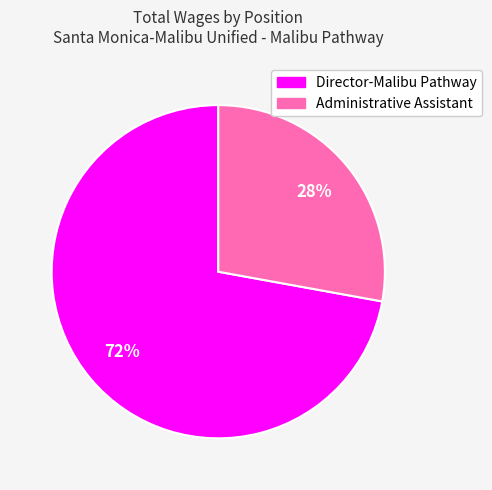

Approximately how many times larger is the value at Administrative Assistant compared to Director-Malibu Pathway?

0.4